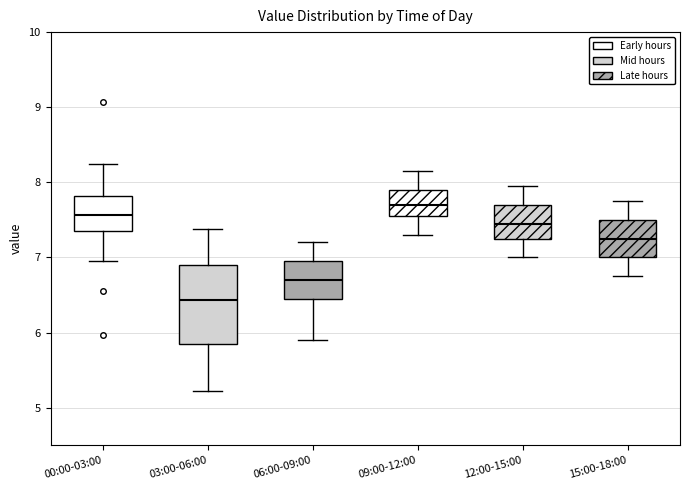

Which box has the lowest median line?

03:00-06:00